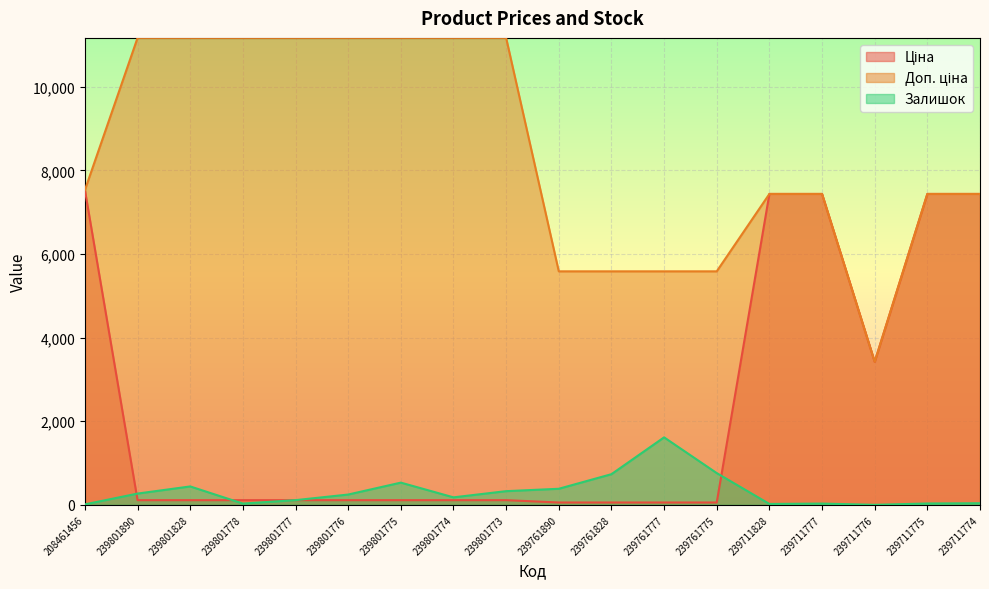

What is the total value across all series at 239761828?

6373.9